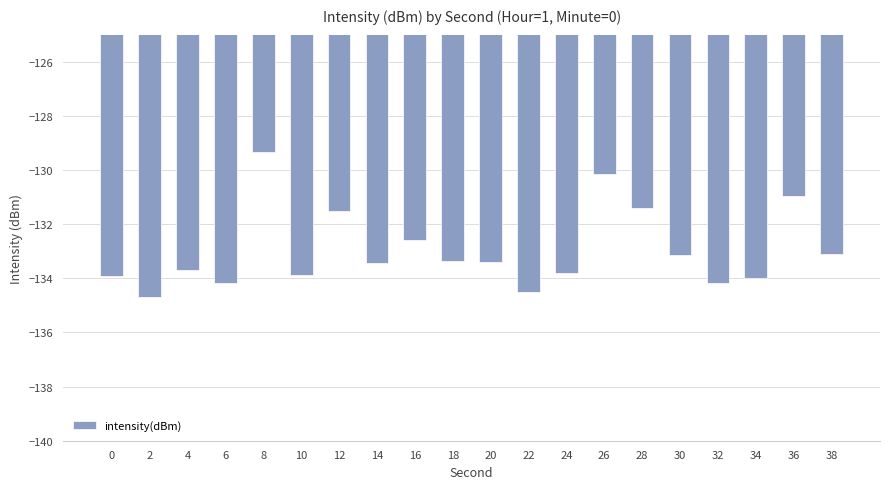

True or false: the data shows -194.9 at 22.

False